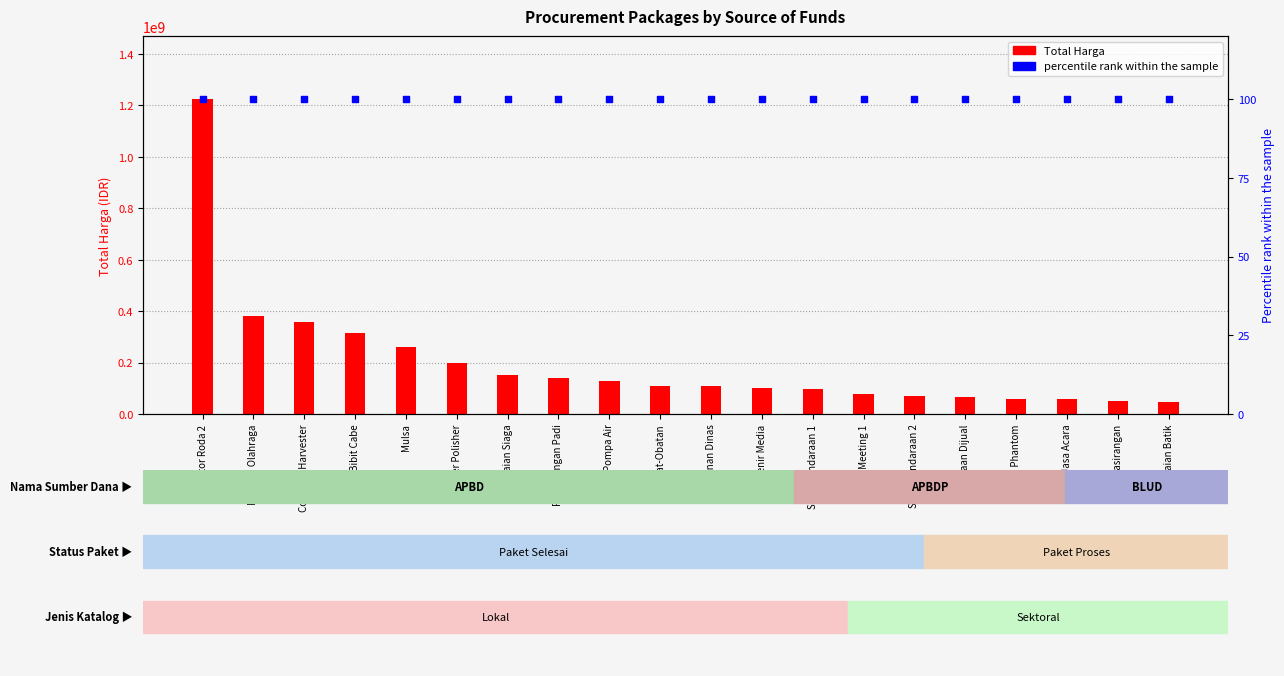

What are all the series names shown in the legend?

Total Harga, percentile rank within the sample